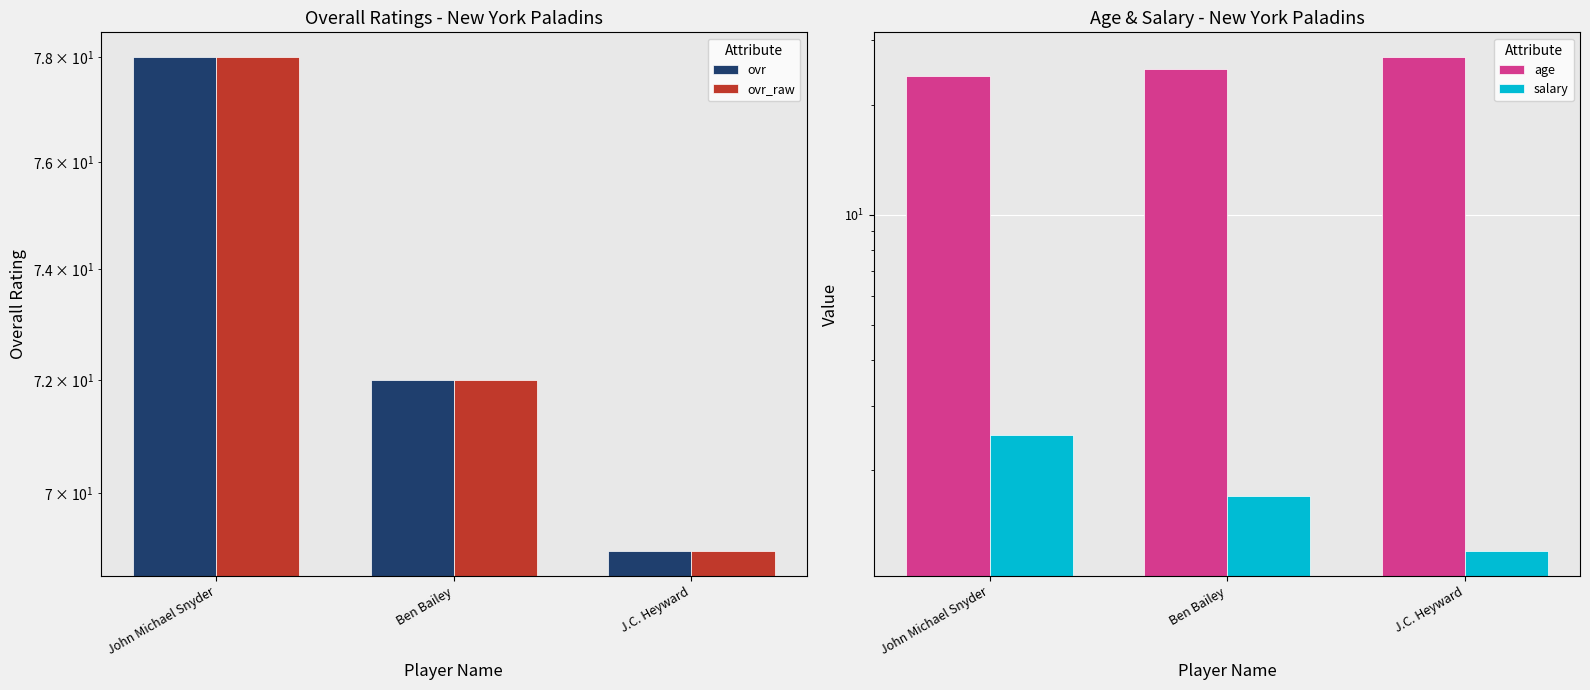

What are all the series names shown in the legend?

ovr, ovr_raw, age, salary